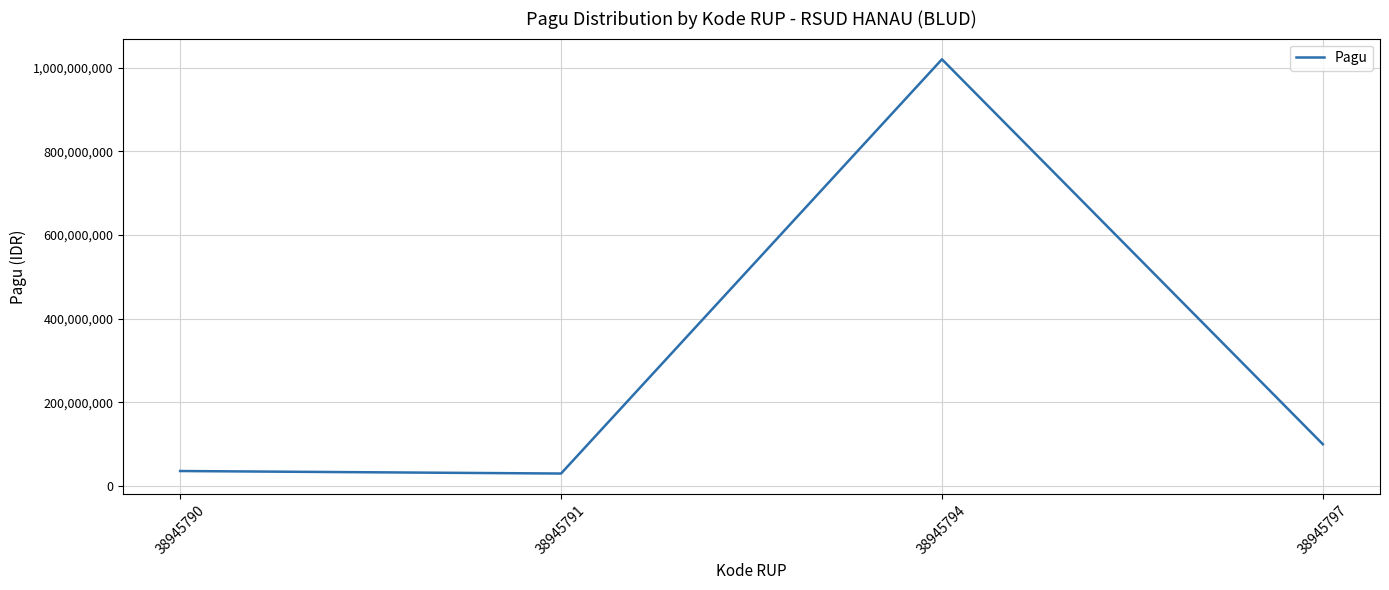

What is the sum of all values?

1186000000